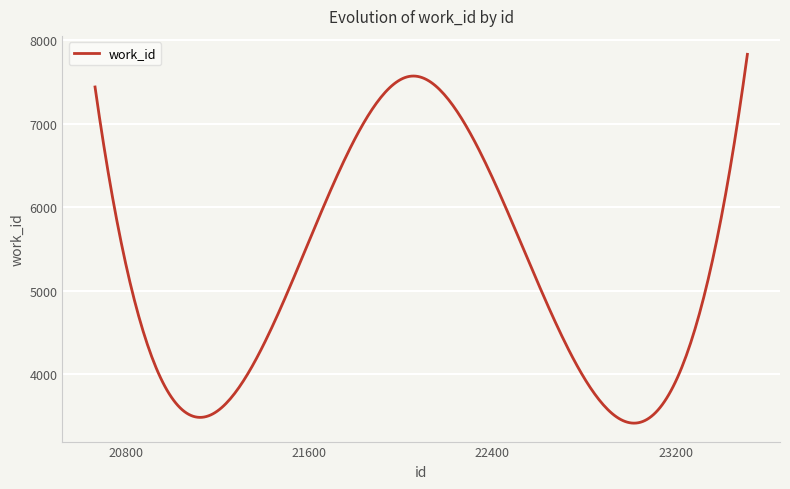

What is the greatest value displayed?

7830.0